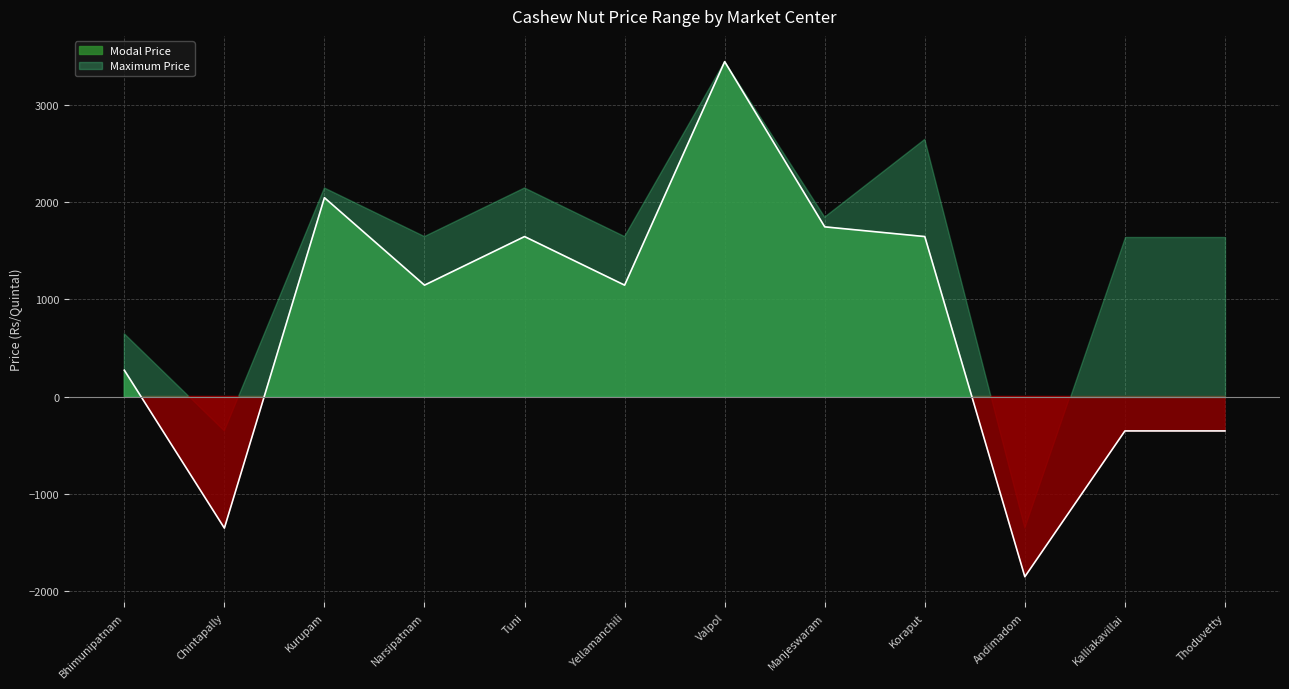

What is the difference between the maximum and second lowest values in the Modal Price series?

4800